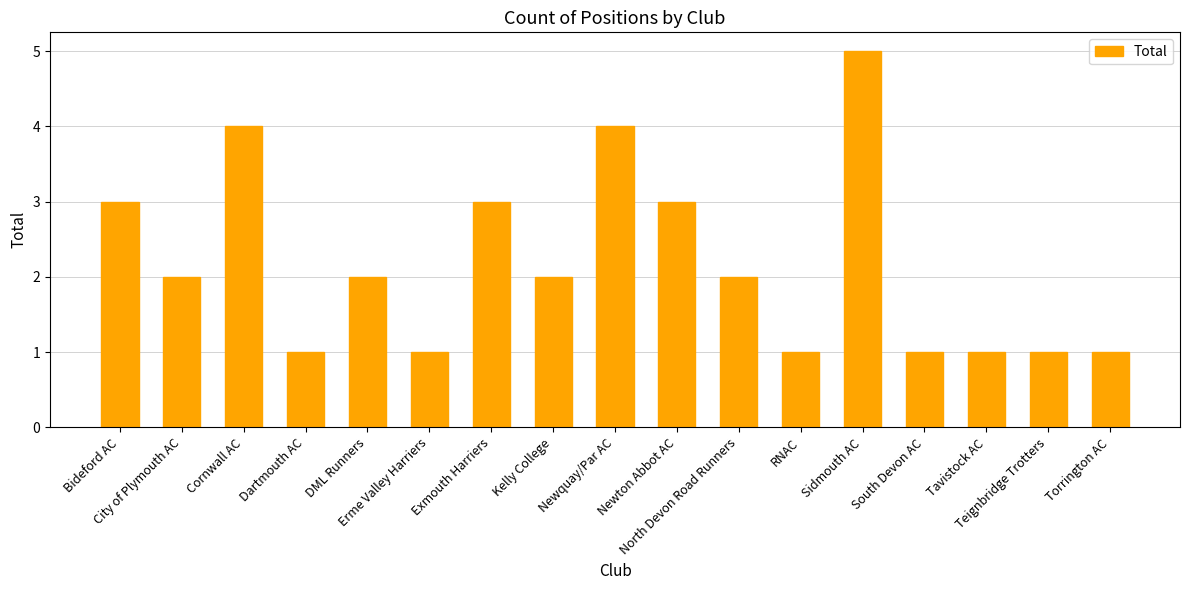

What is the minimum value shown in the chart?

1